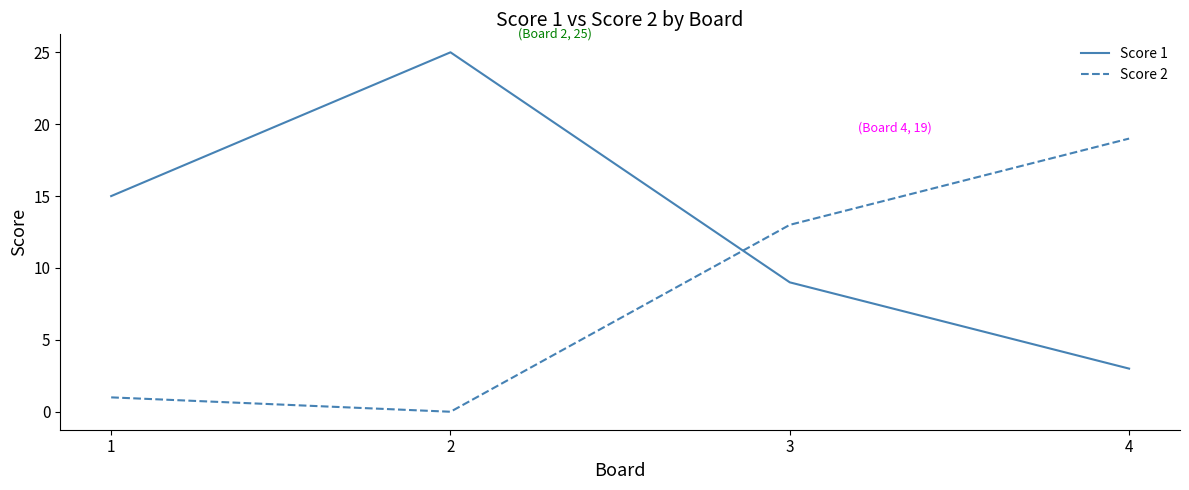

Rank the series at 1 from highest to lowest value.

Score 1, Score 2